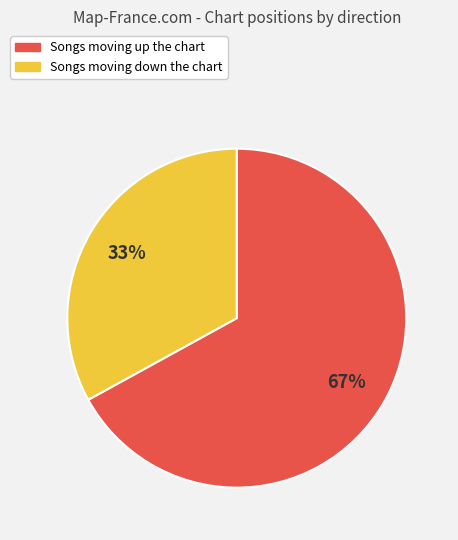

How many slices are in this pie chart?

2